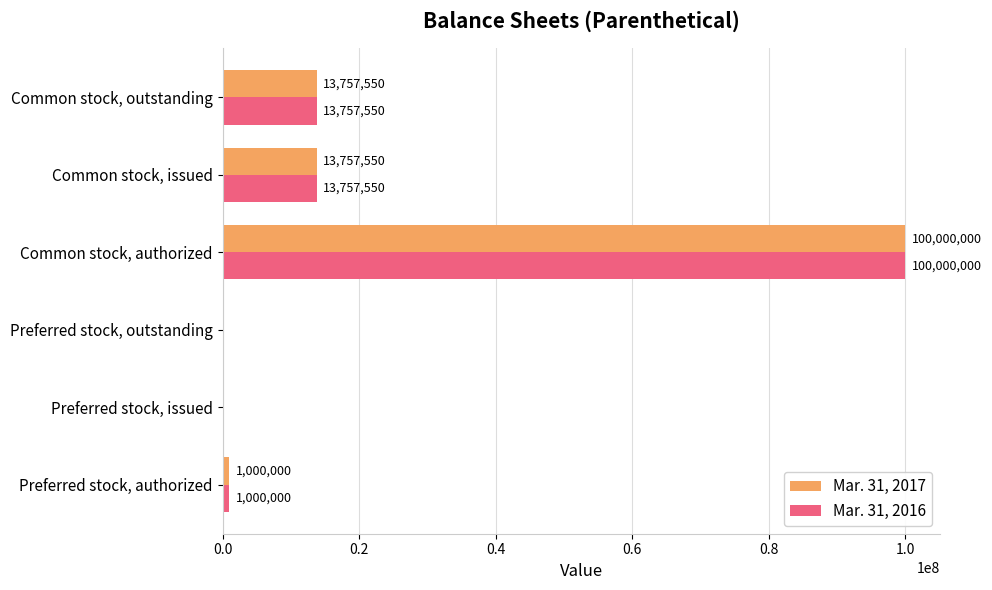

How many series are shown in this chart?

2